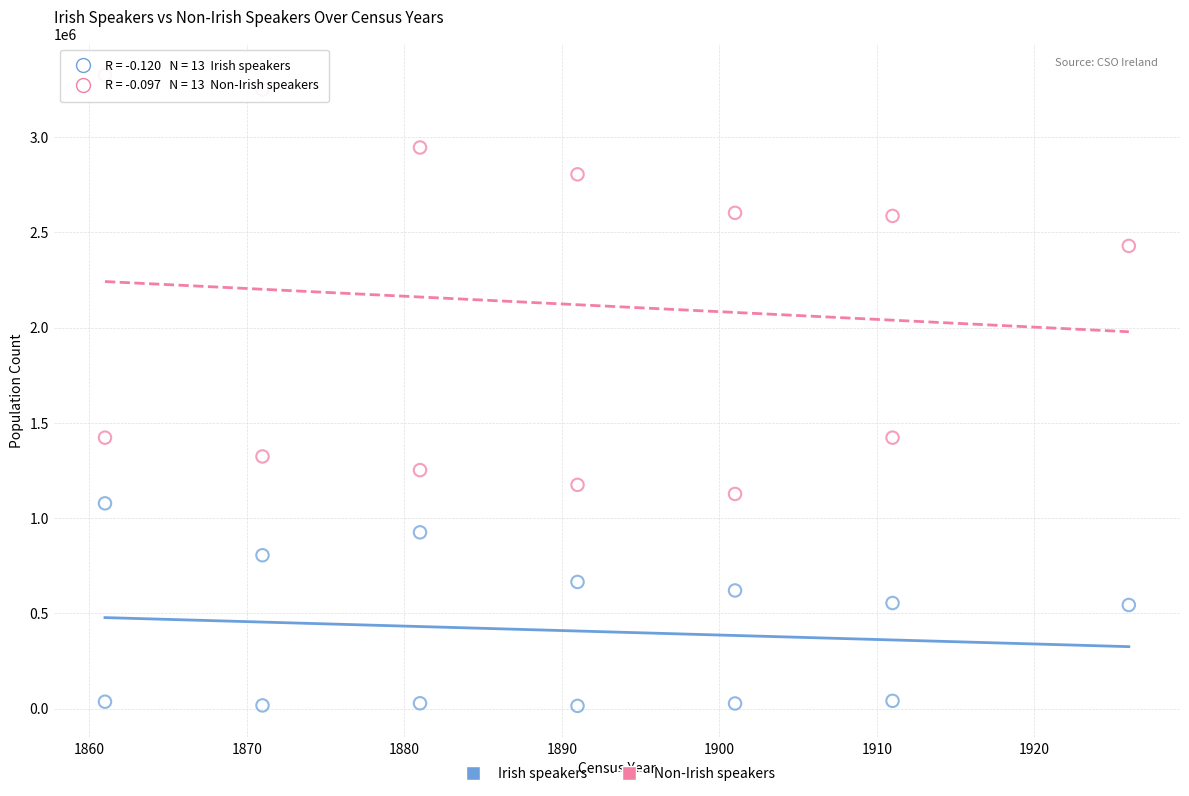

Which series reaches the maximum Y coordinate?

Non-Irish speakers